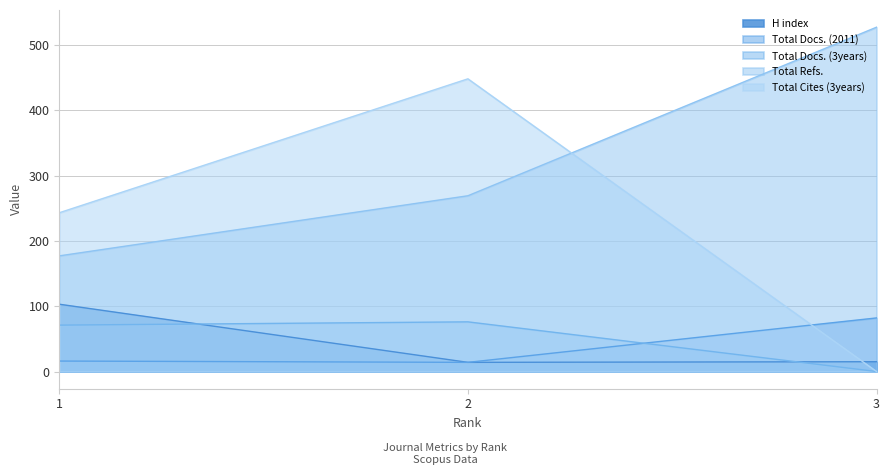

Does the chart have visible grid lines?

Yes